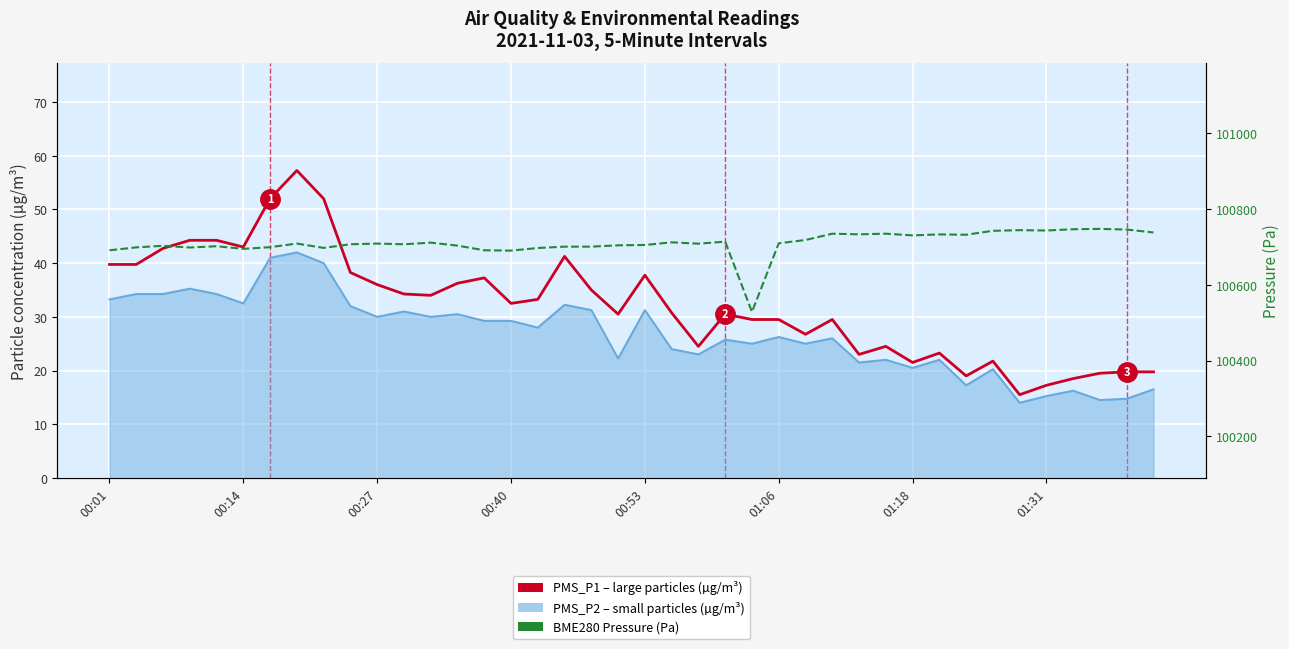

What is the highest value of the PMS_P2 (PM2.5 small) series?

42.0